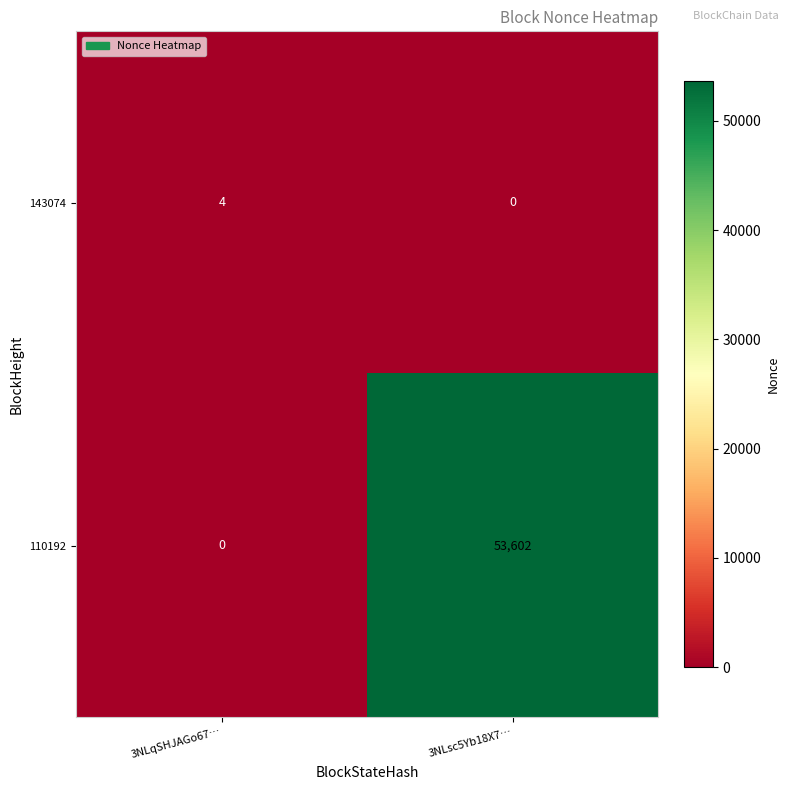

Which series has the widest spread of values?

110192